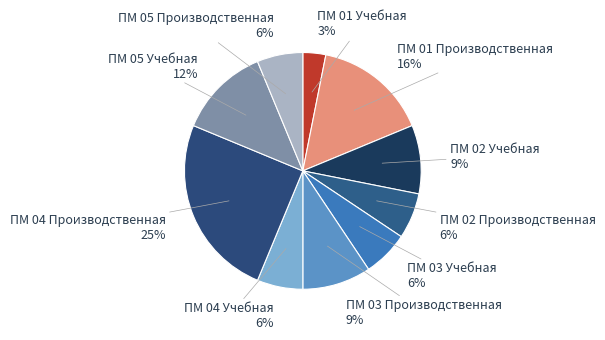

Is there any slice that represents more than half of the pie?

No